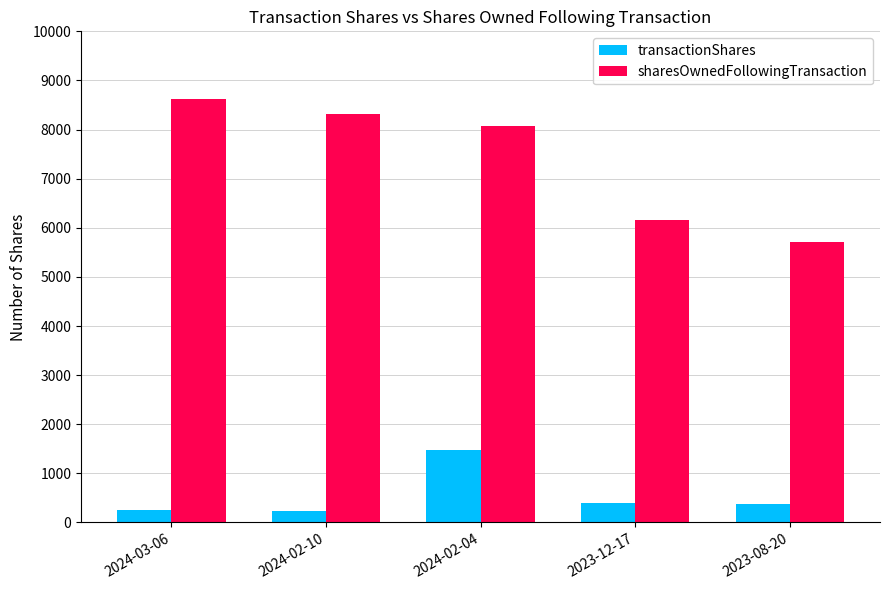

Rank the series at 2023-12-17 from highest to lowest value.

sharesOwnedFollowingTransaction, transactionShares